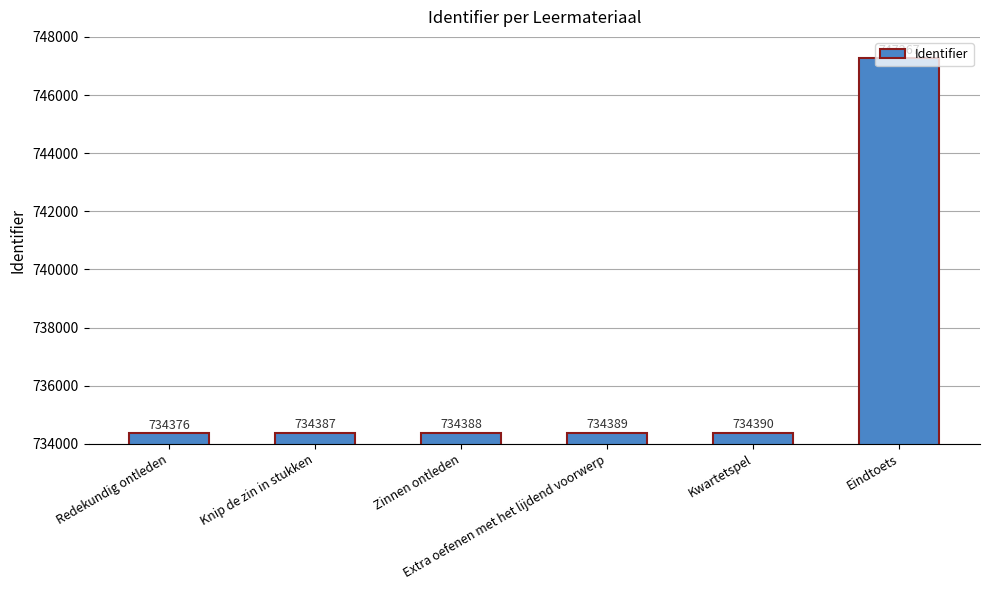

What is the smallest value displayed?

734376